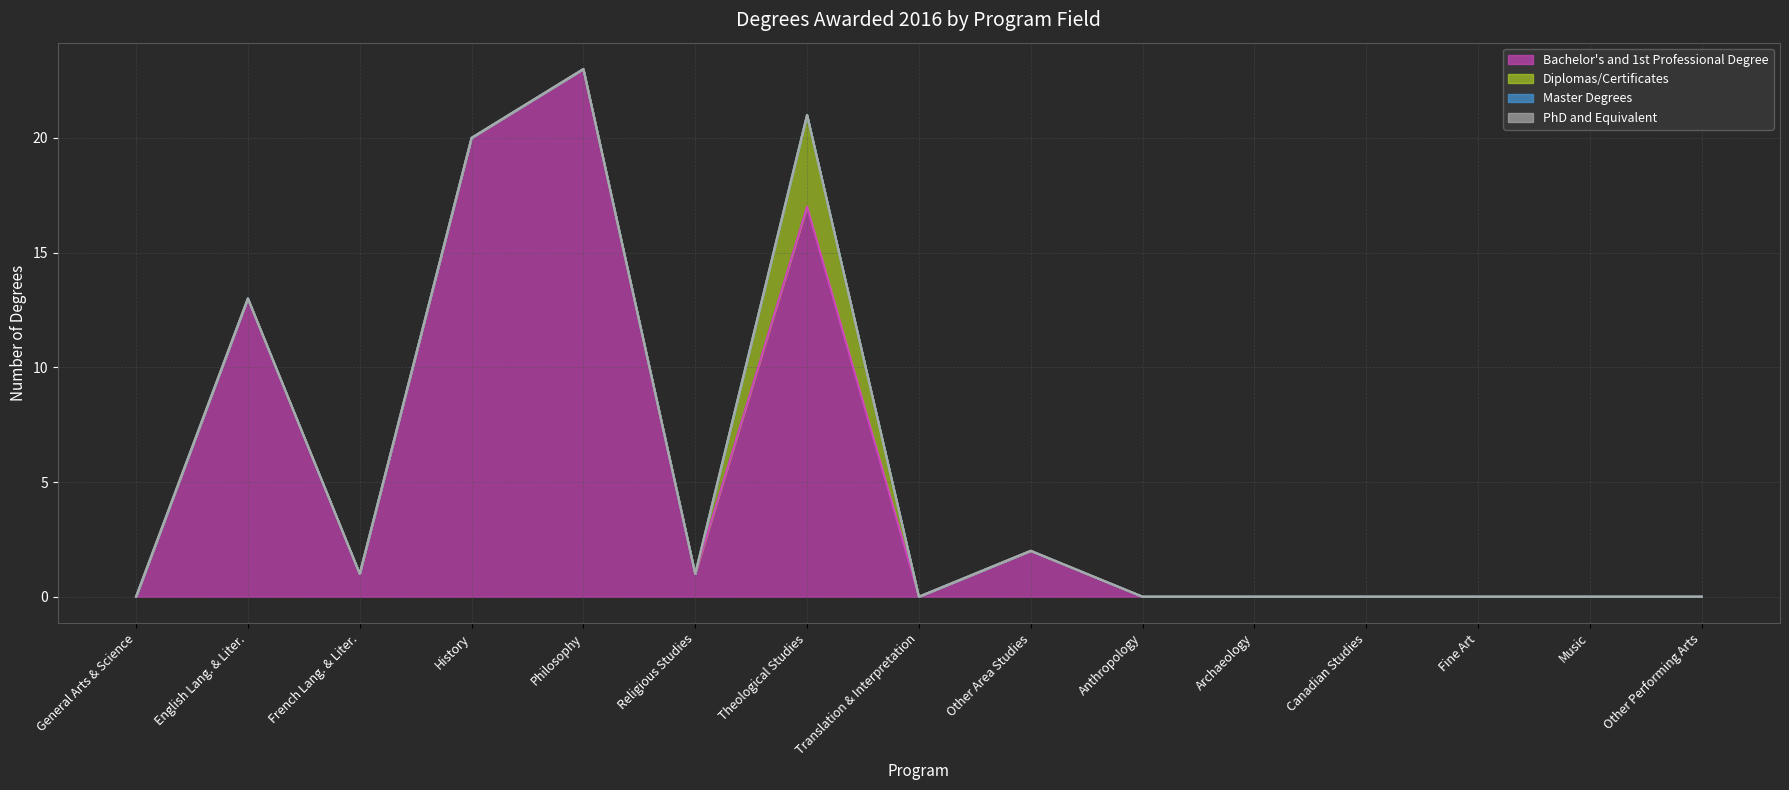

Reading right to left, what are all the values shown in this chart?

Bachelor's and 1st Professional Degree (line): Other Performing Arts=0	Music=0	Fine Art=0	Canadian Studies=0	Archaeology=0	Anthropology=0	Other Area Studies=2	Translation & Interpretation=0	Theological Studies=17	Religious Studies=1	Philosophy=23	History=20	French Lang. & Liter.=1	English Lang. & Liter.=13	General Arts & Science=0
Diplomas/Certificates (line): Other Performing Arts=0	Music=0	Fine Art=0	Canadian Studies=0	Archaeology=0	Anthropology=0	Other Area Studies=2	Translation & Interpretation=0	Theological Studies=21	Religious Studies=1	Philosophy=23	History=20	French Lang. & Liter.=1	English Lang. & Liter.=13	General Arts & Science=0
Master Degrees (line): Other Performing Arts=0	Music=0	Fine Art=0	Canadian Studies=0	Archaeology=0	Anthropology=0	Other Area Studies=2	Translation & Interpretation=0	Theological Studies=21	Religious Studies=1	Philosophy=23	History=20	French Lang. & Liter.=1	English Lang. & Liter.=13	General Arts & Science=0
PhD and Equivalent (line): Other Performing Arts=0	Music=0	Fine Art=0	Canadian Studies=0	Archaeology=0	Anthropology=0	Other Area Studies=2	Translation & Interpretation=0	Theological Studies=21	Religious Studies=1	Philosophy=23	History=20	French Lang. & Liter.=1	English Lang. & Liter.=13	General Arts & Science=0